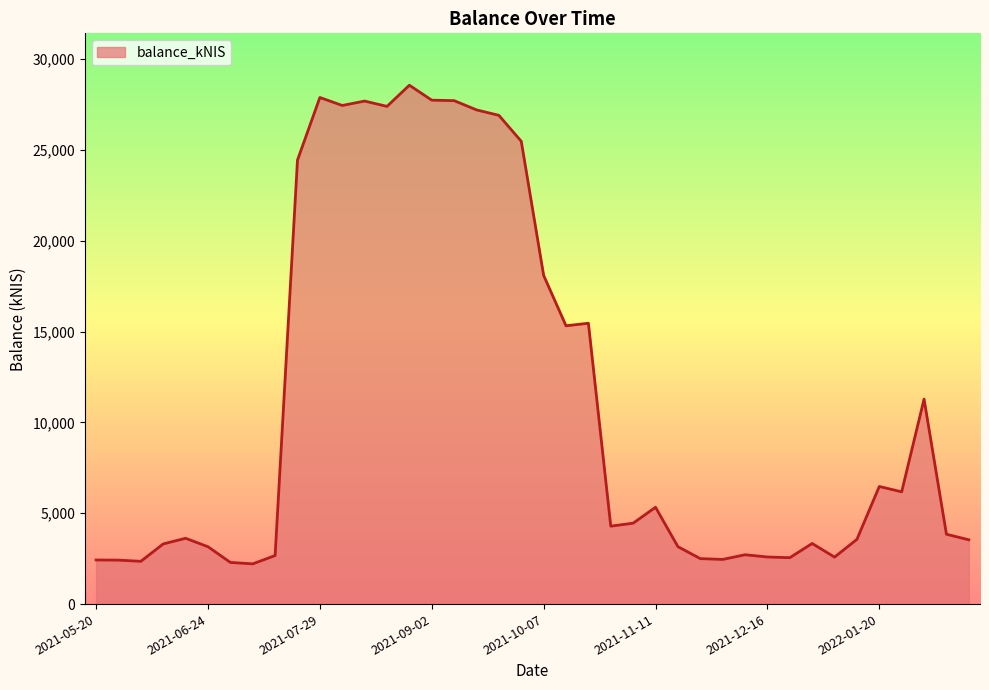

What is the average value?

11063.0